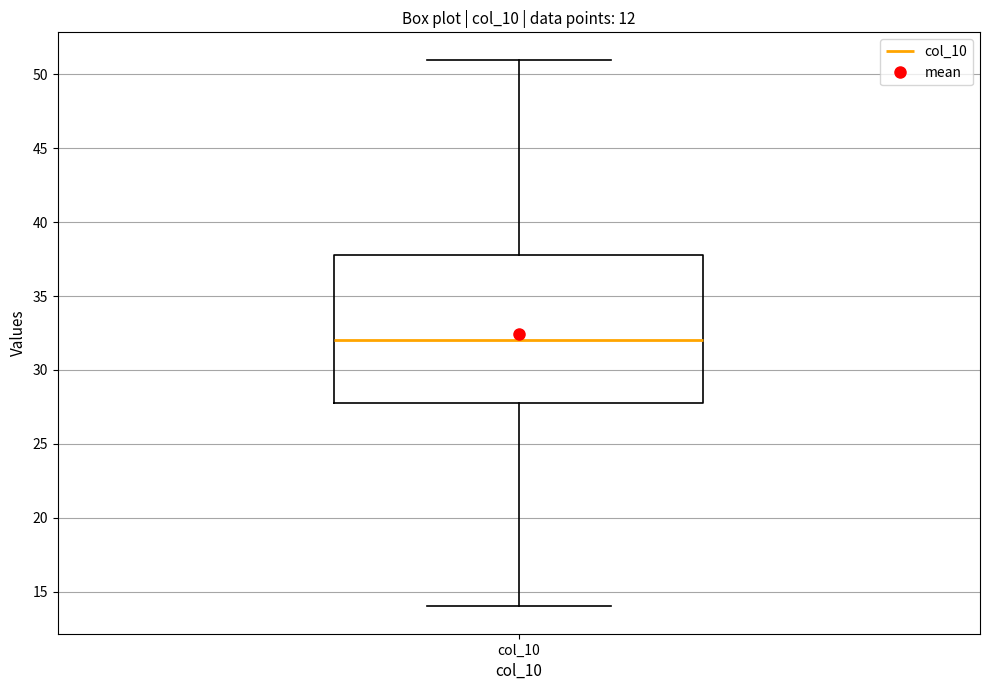

Where does the median line of the box for col_10 sit on the y-axis? The values are not printed on the chart, so give them approximately, as read against the axis.

32